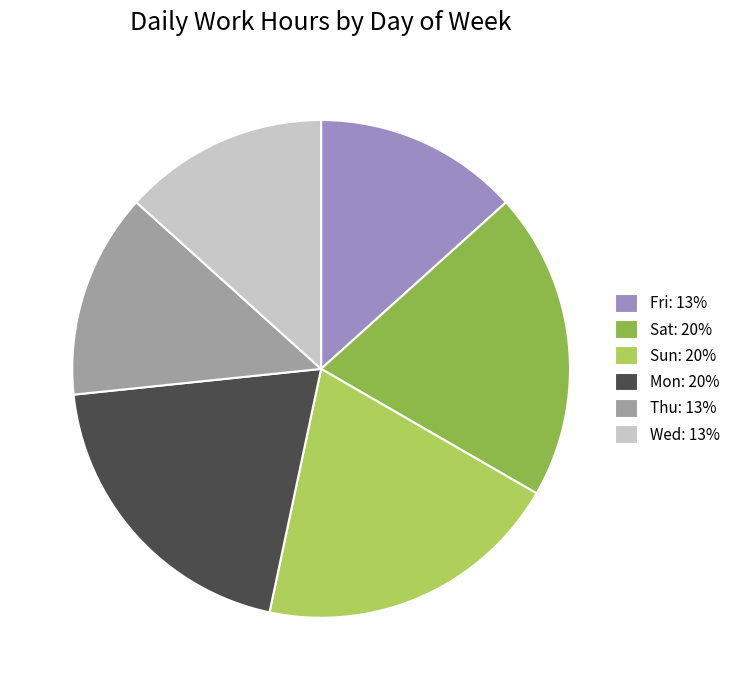

Approximately how many times larger is the value at Thu: 13% compared to Mon: 20%?

0.7